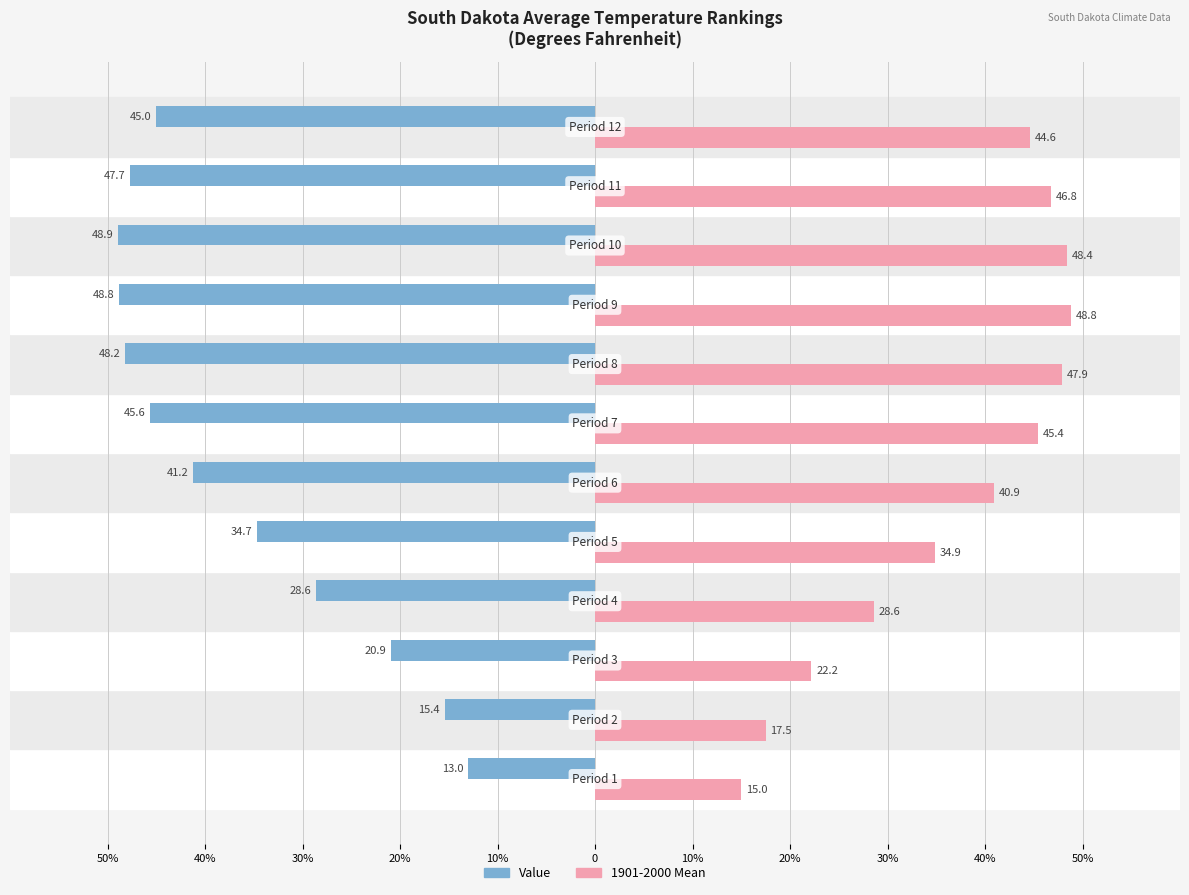

What are all the series names shown in the legend?

Value, 1901-2000 Mean